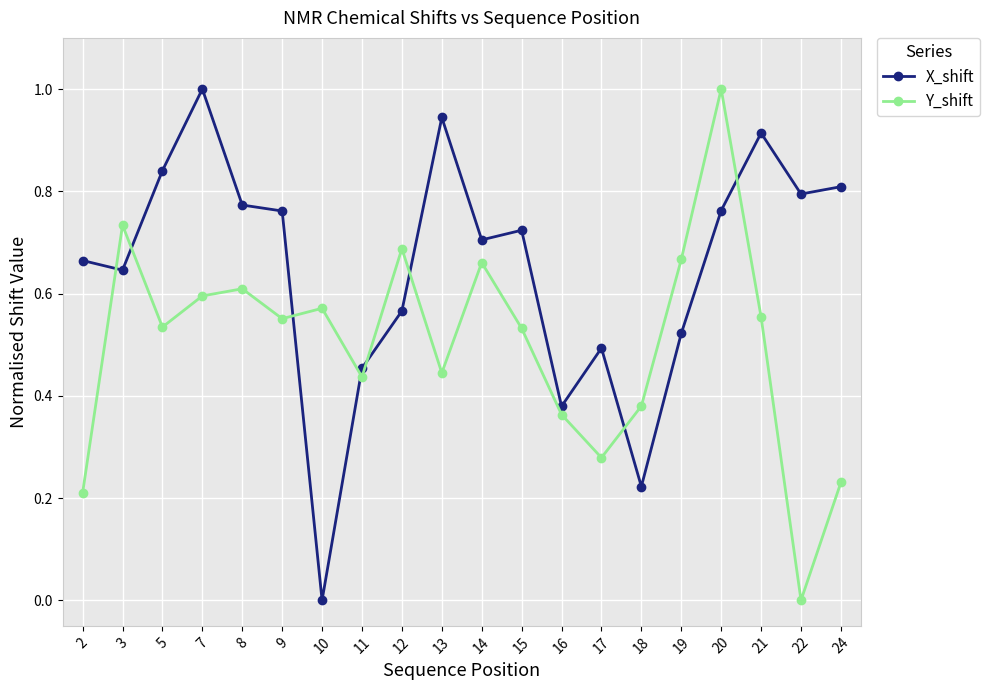

Is it true that X_shift equals 0.2 at 12?

False